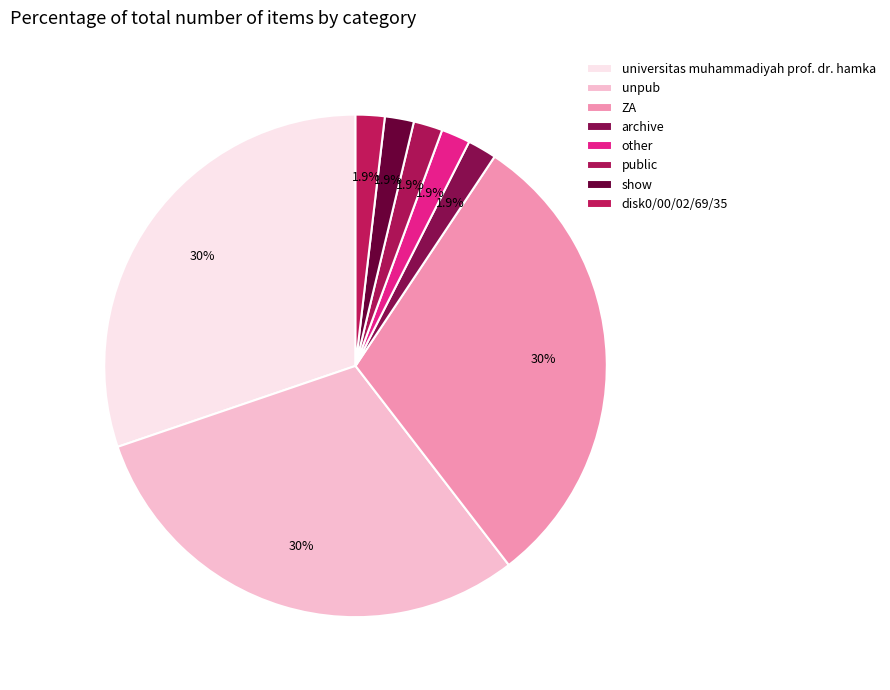

How many slices are in this pie chart?

8